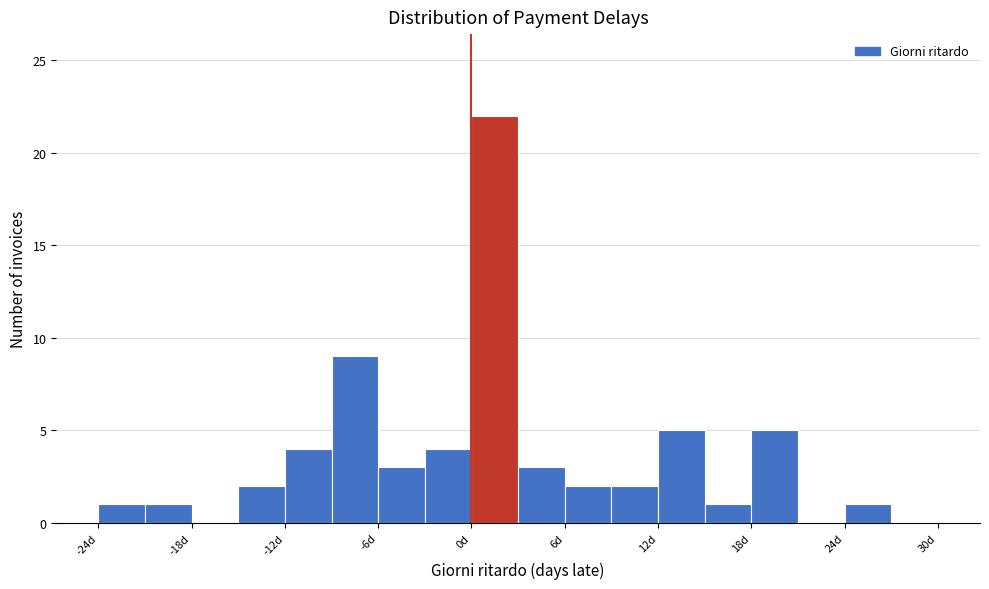

Read against the x-axis, roughly where is the centre of the tallest bar?

2